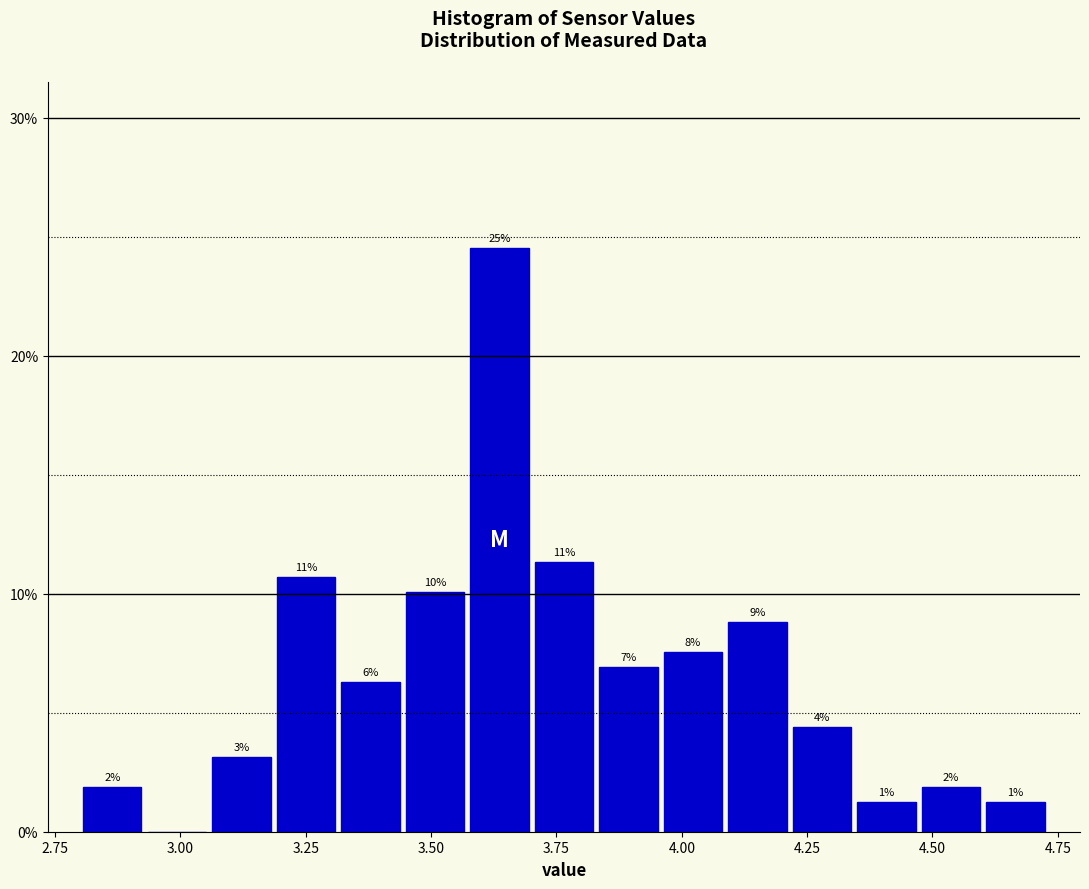

Read against the x-axis, roughly where is the centre of the tallest bar?

3.65